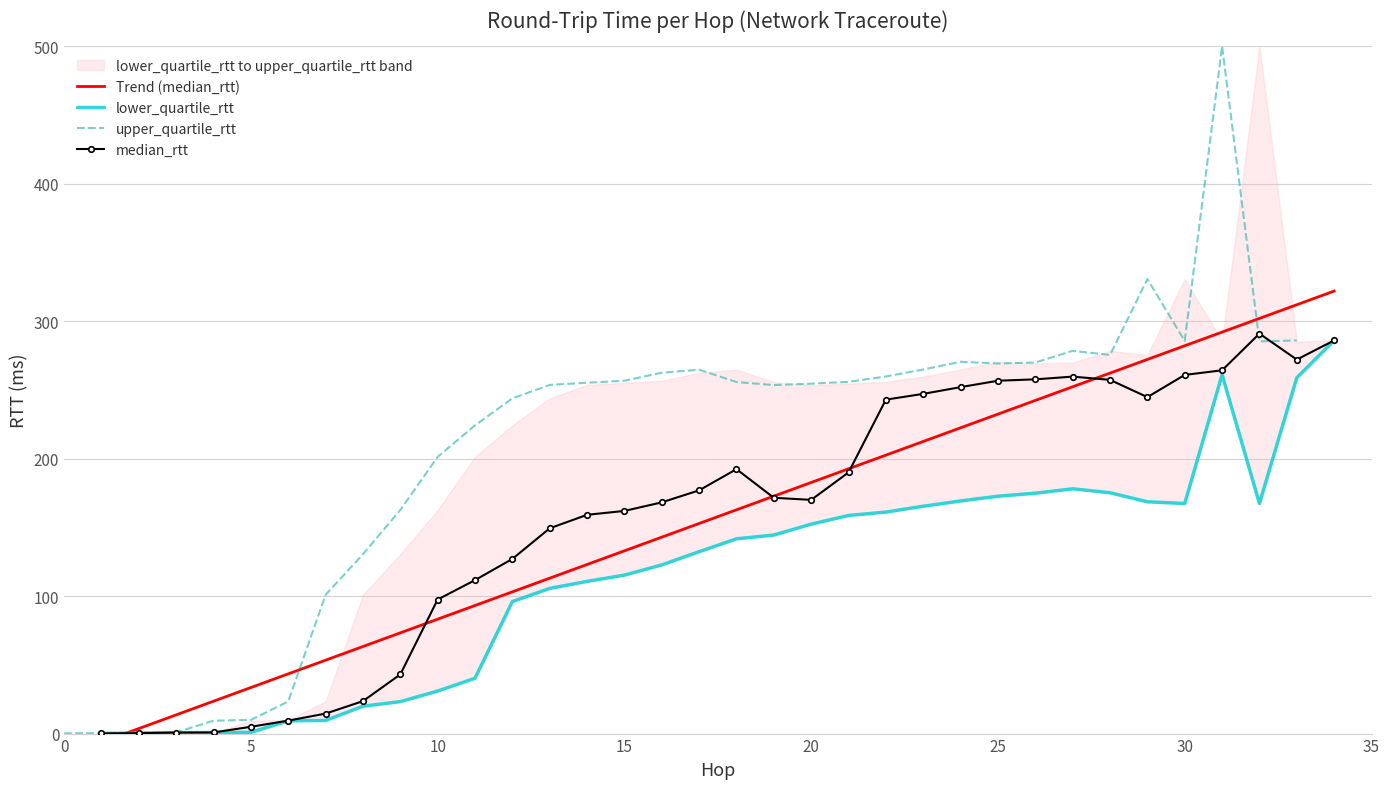

What are all the series names shown in the legend?

Trend (median_rtt), lower_quartile_rtt, upper_quartile_rtt, median_rtt